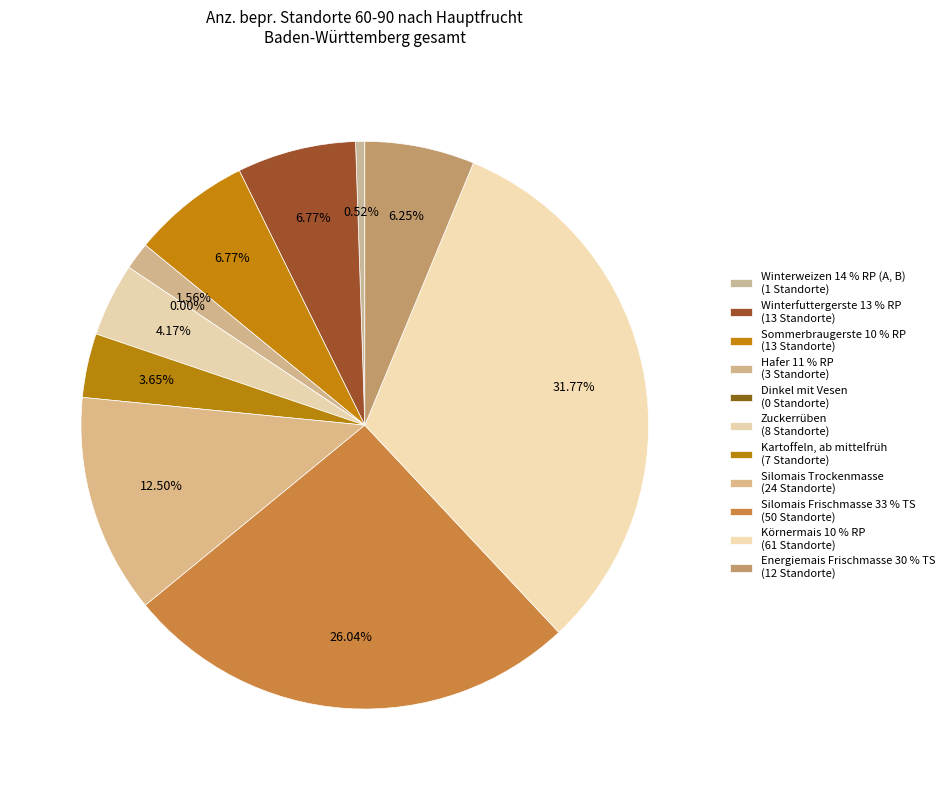

Does any single category account for the majority?

No